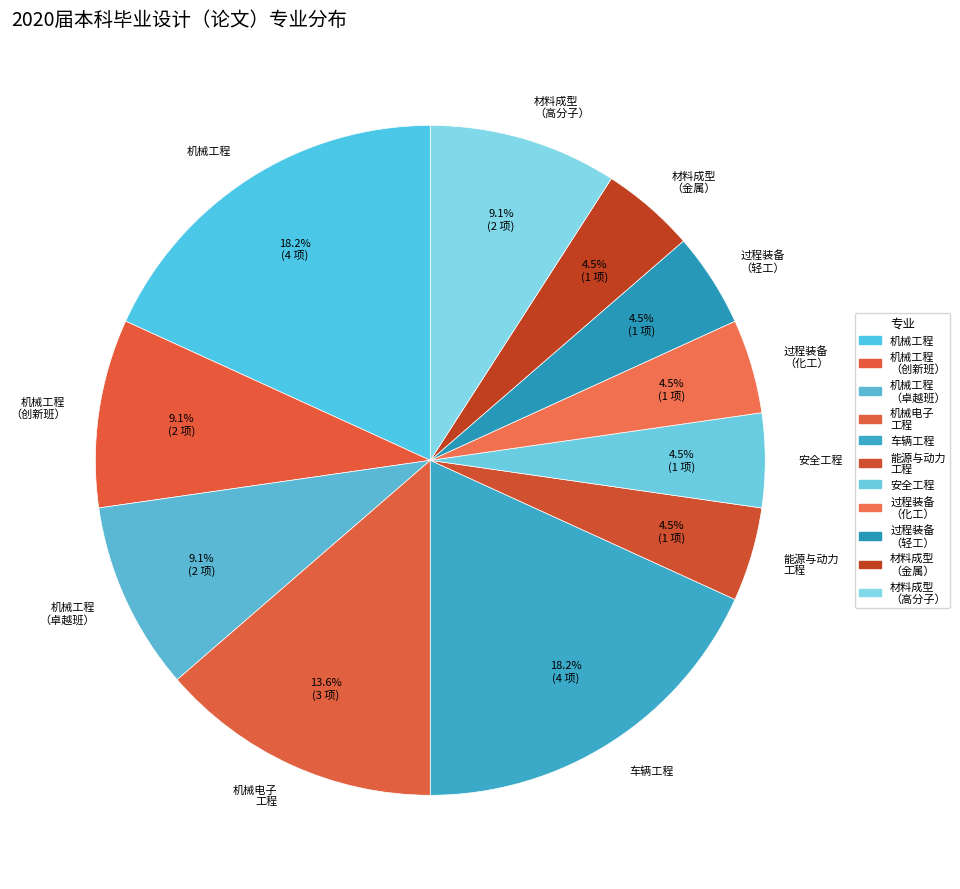

Is there any slice that represents more than half of the pie?

No